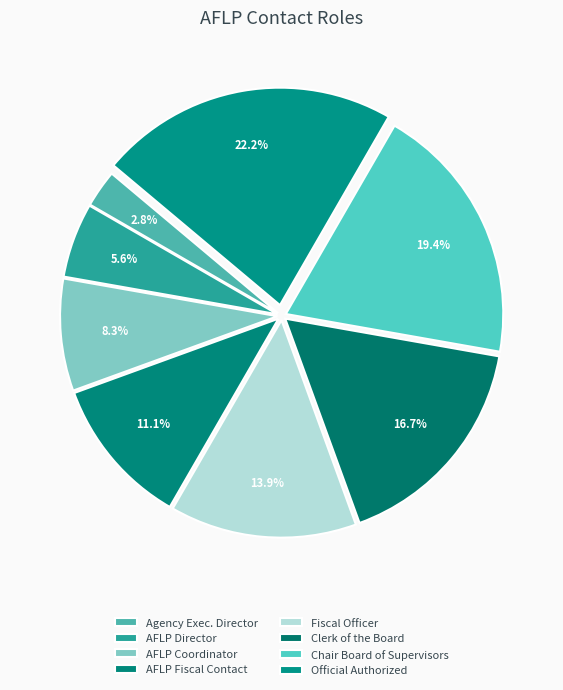

How many segments does this pie chart have?

8